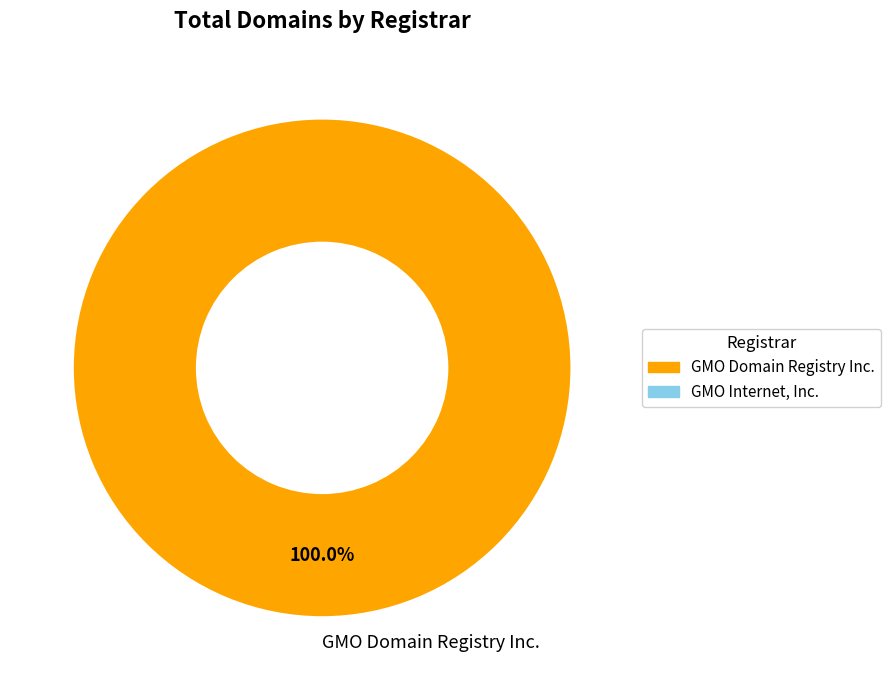

Is there any slice that represents more than half of the pie?

Yes